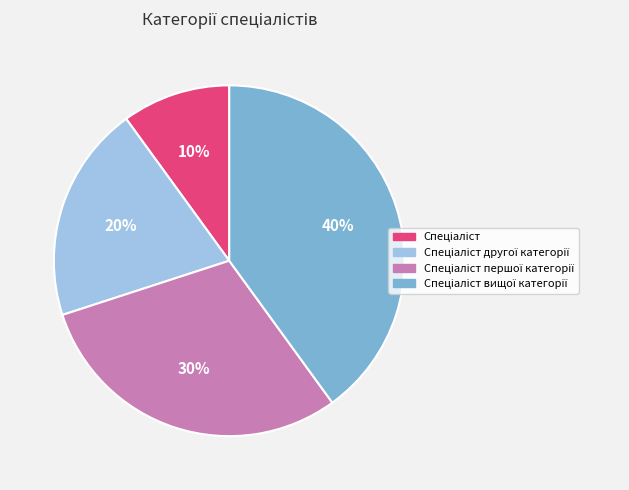

Is there a majority slice in this chart?

No